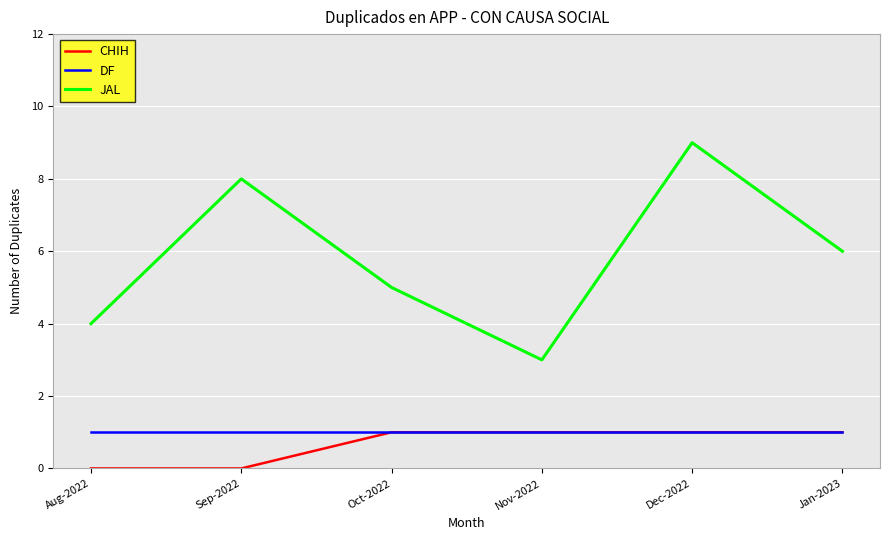

What position from the left is Aug-2022?

1